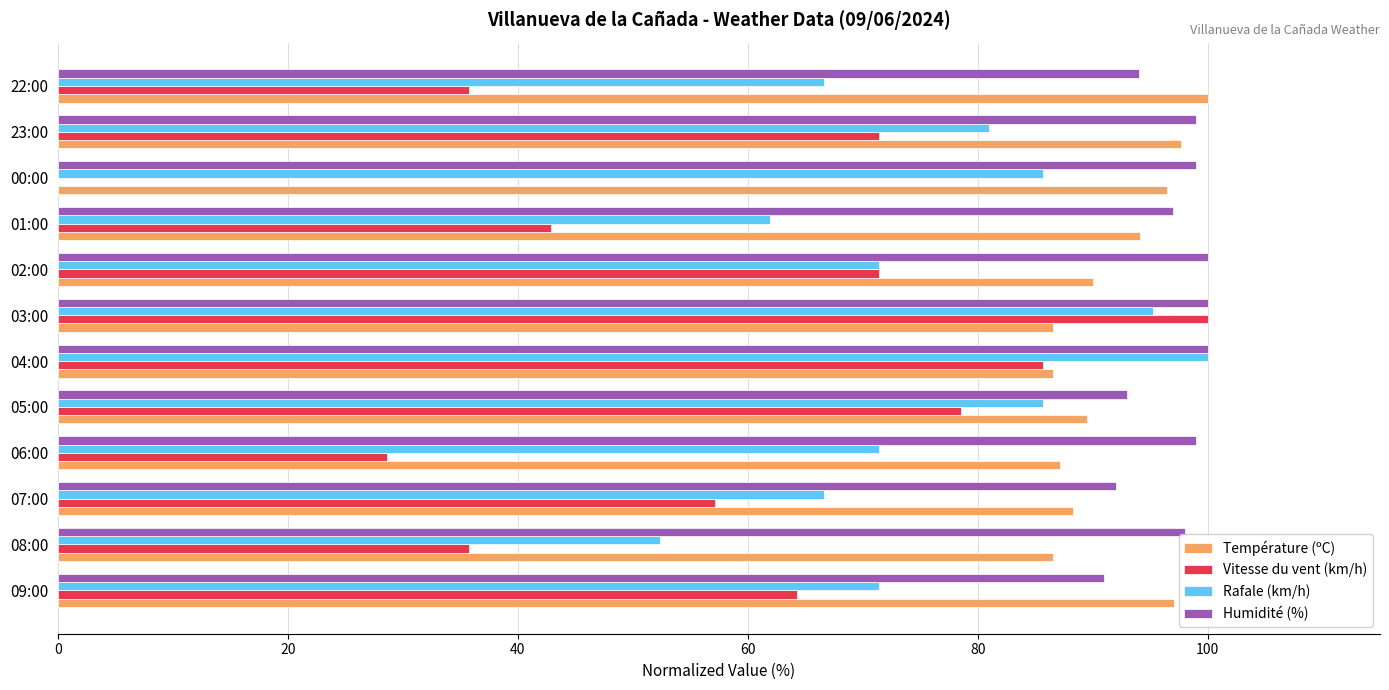

Which series has the largest total across all categories?

Humidité (%)